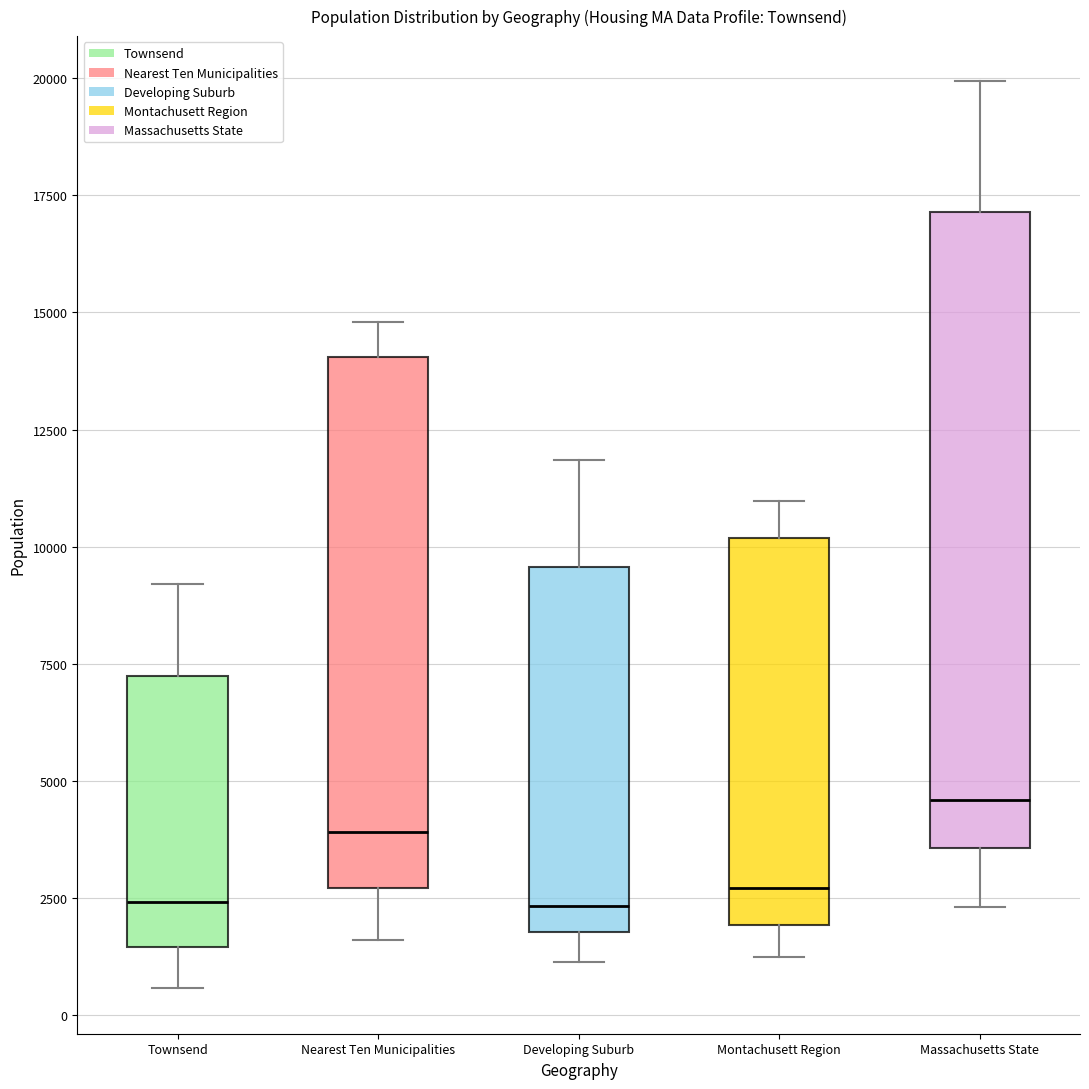

Reading left to right, transcribe this box plot: for each box, give where its median line is, the range the box spans, and where its two whiskers end, as read against the y-axis. The values are not printed on the chart, so give them approximately, as read against the axis.

Townsend: median 2500, box 1500 to 7000, whiskers 500 to 9000
Nearest Ten Municipalities: median 4000, box 2500 to 14000, whiskers 1500 to 15000
Developing Suburb: median 2500, box 2000 to 9500, whiskers 1000 to 12000
Montachusett Region: median 2500, box 2000 to 10000, whiskers 1000 to 11000
Massachusetts State: median 4500, box 3500 to 17000, whiskers 2500 to 20000